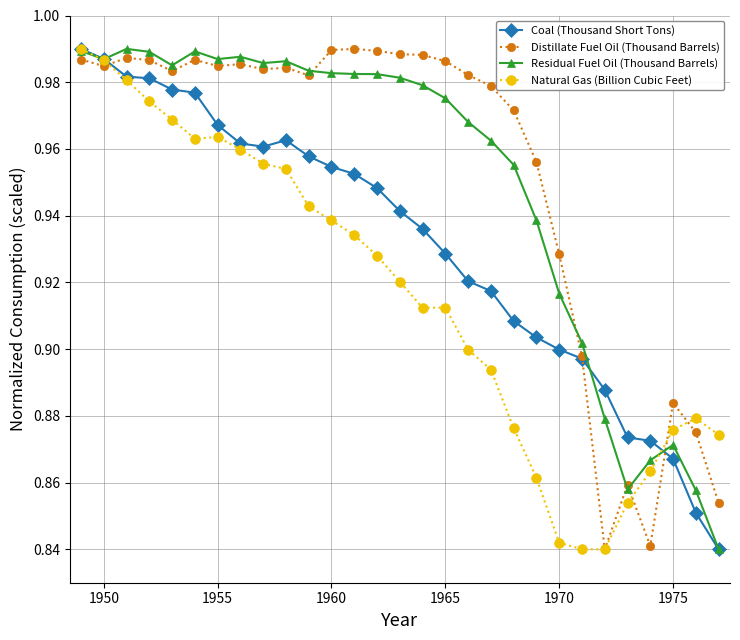

True or false: Residual Fuel Oil (Thousand Barrels) has more than 1 interior local peaks.

True